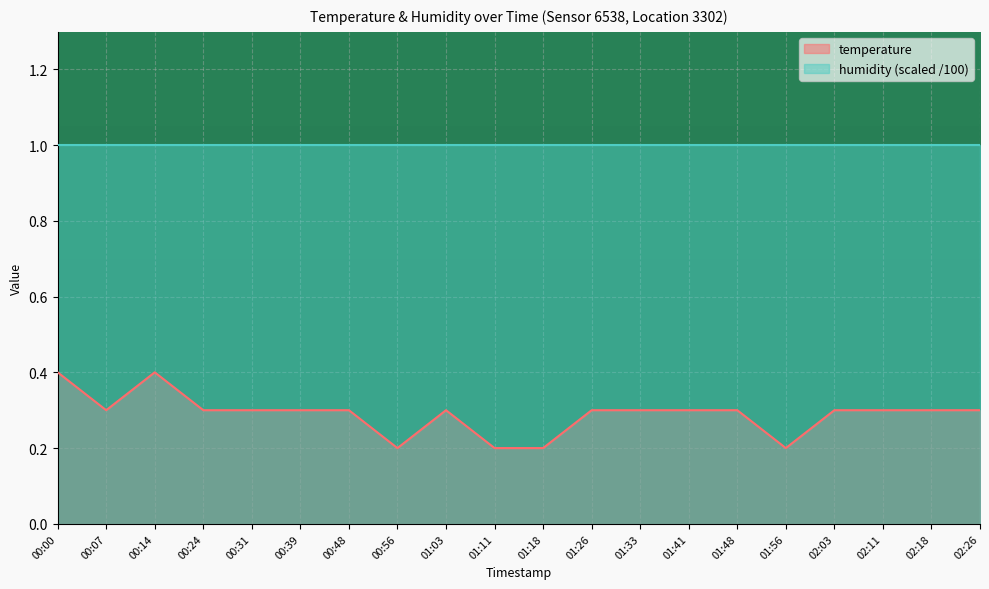

Rank the categories by value from highest to lowest.

00:00, 00:14, 00:07, 00:24, 00:31, 00:39, 00:48, 01:03, 01:26, 01:33, 01:41, 01:48, 02:03, 02:11, 02:18, 02:26, 00:56, 01:11, 01:18, 01:56